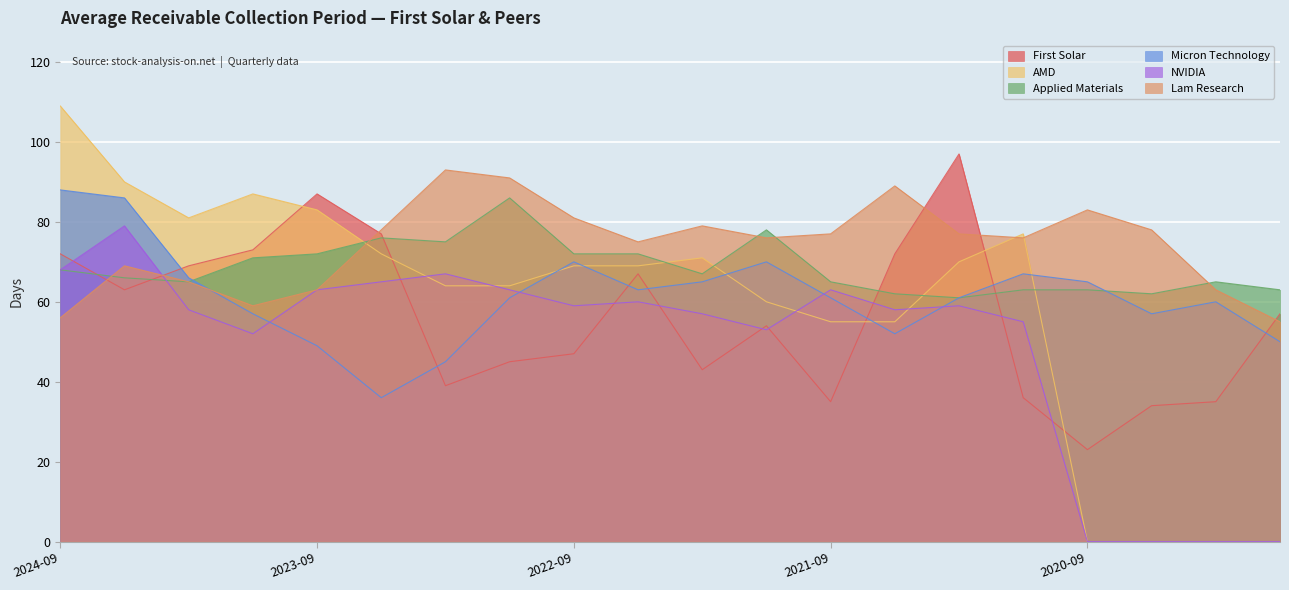

True or false: Applied Materials has a value of 99 at 2020-09.

False